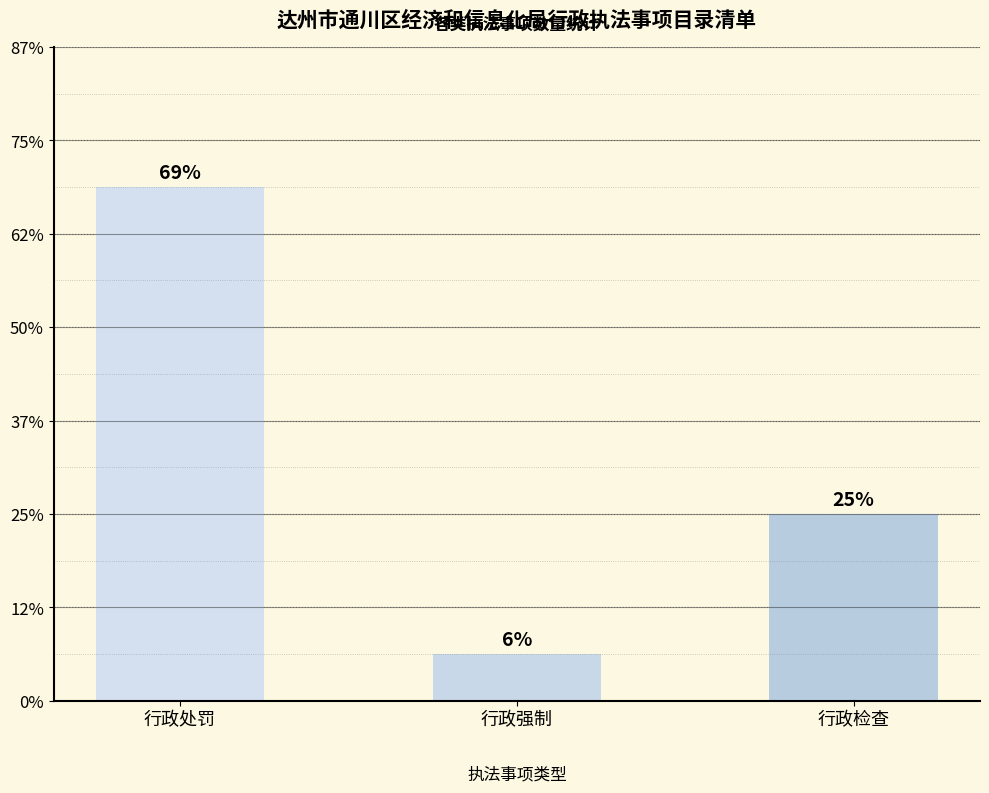

Are the bars horizontal?

No